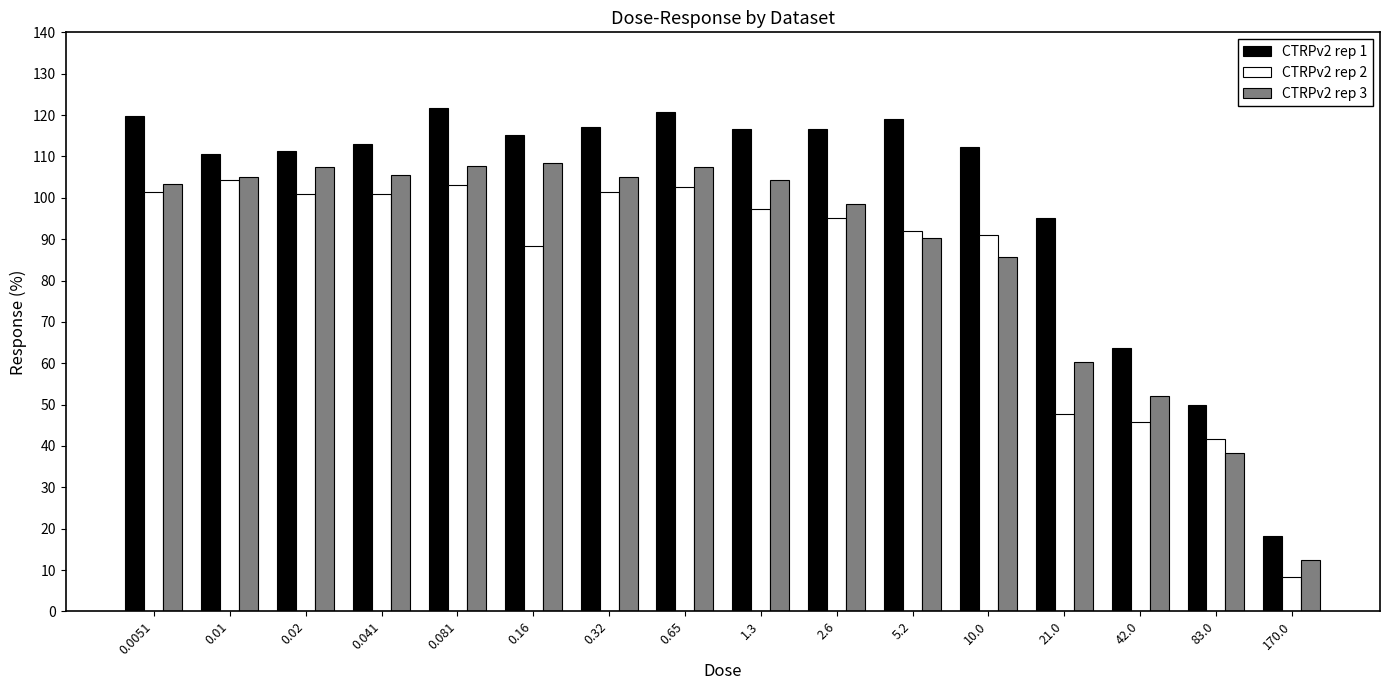

Which series has the widest spread of values?

CTRPv2 rep 1